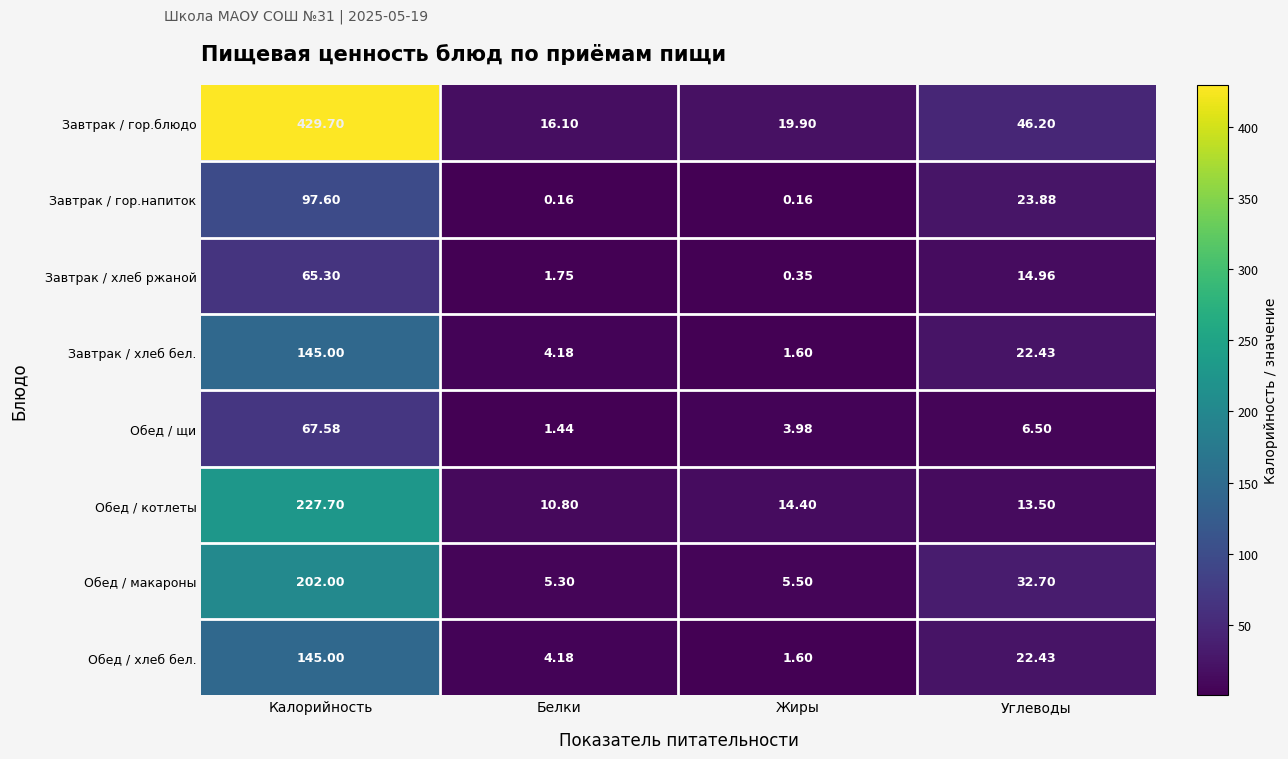

At which label does Обед / щи reach its minimum?

Белки